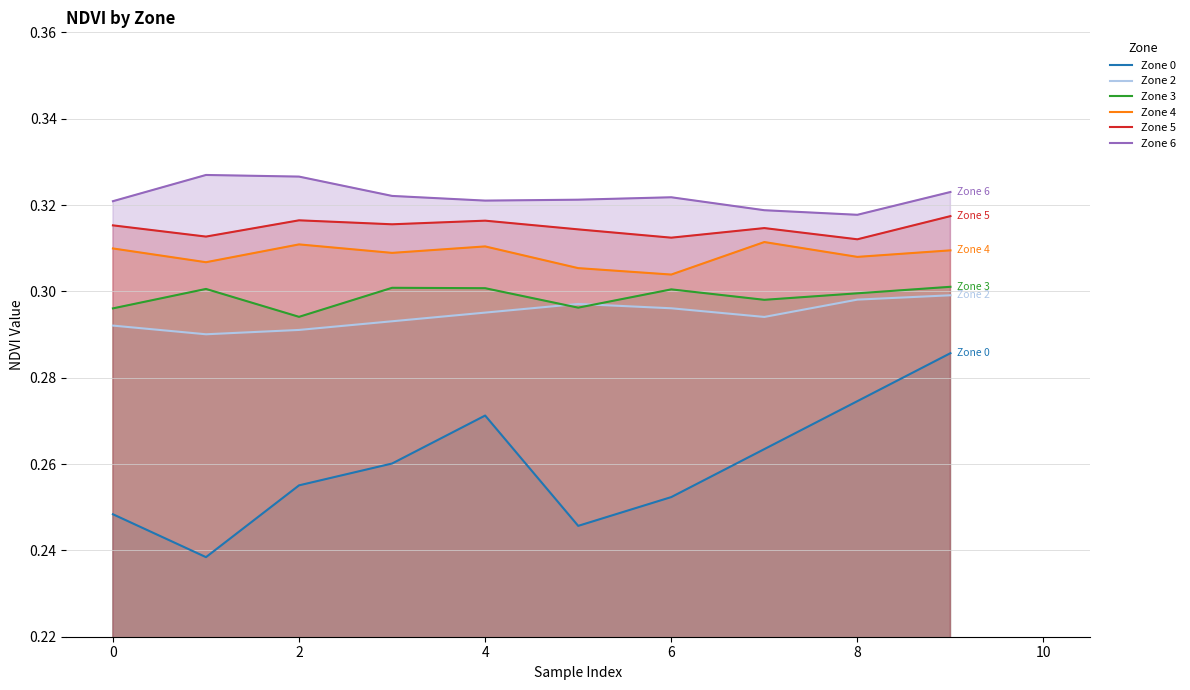

True or false: Zone 3 and Zone 5 cross at least once.

False